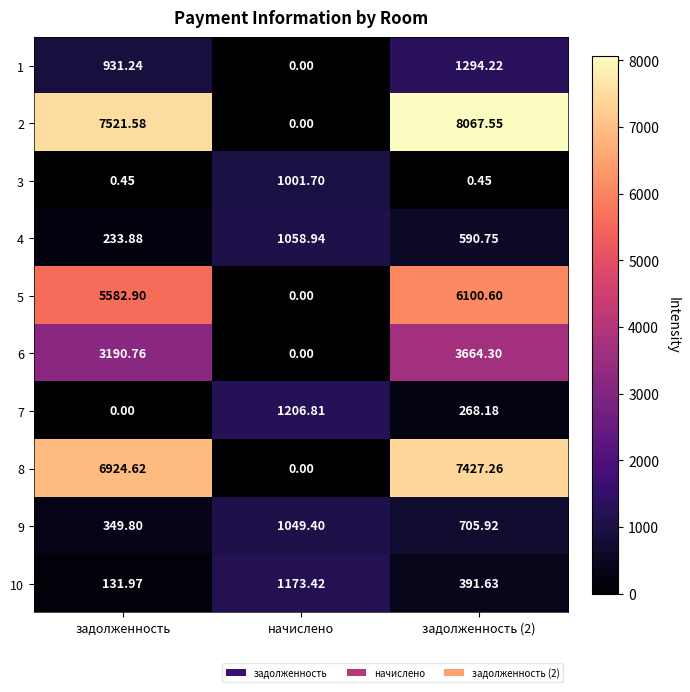

Where does the 5 series first go above 5582?

задолженность